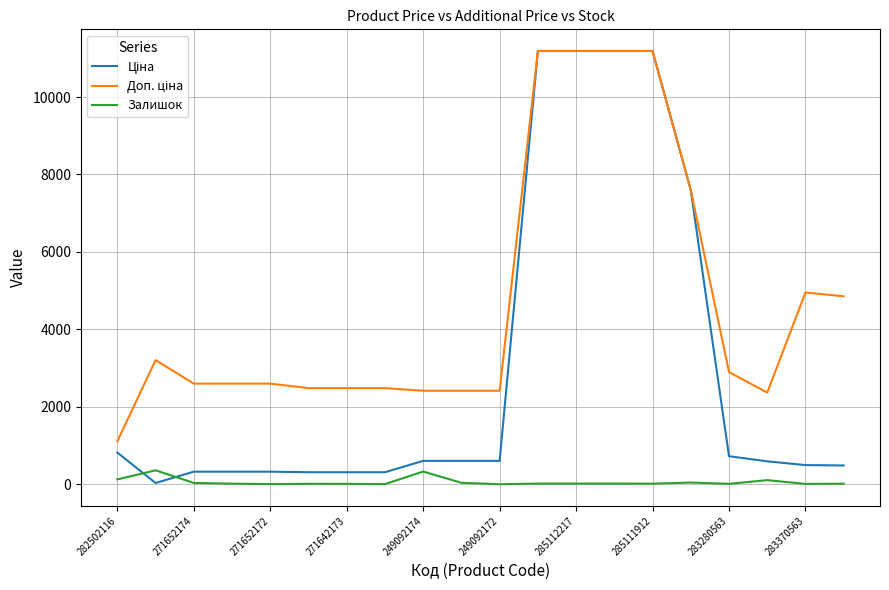

What is the maximum value shown in the chart?

11188.2